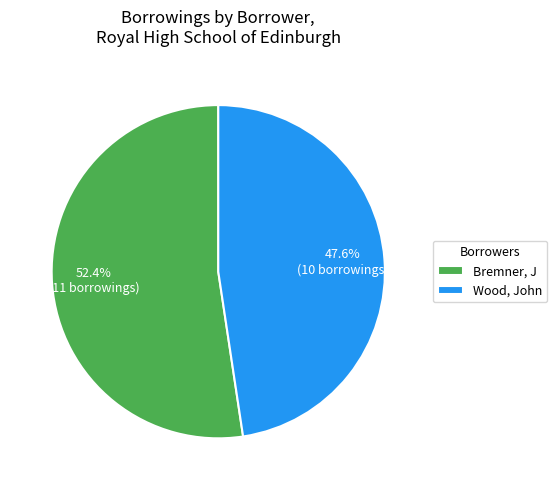

Is there a majority slice in this chart?

Yes